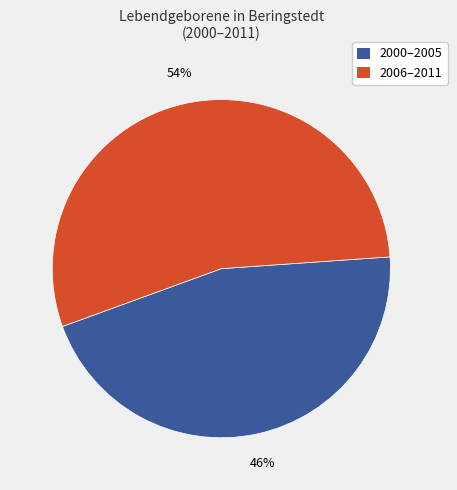

To the nearest percent, what is the average slice percentage?

50%